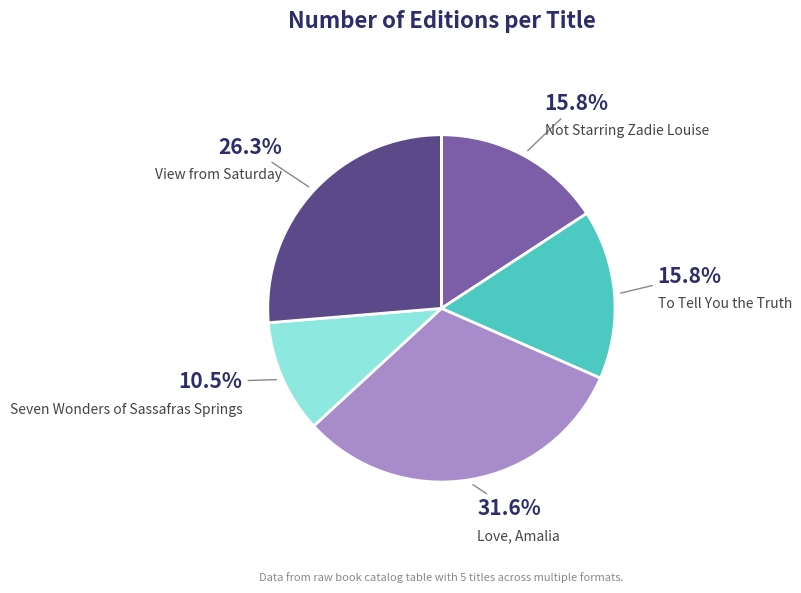

Is Not Starring Zadie Louise the majority of the pie?

No